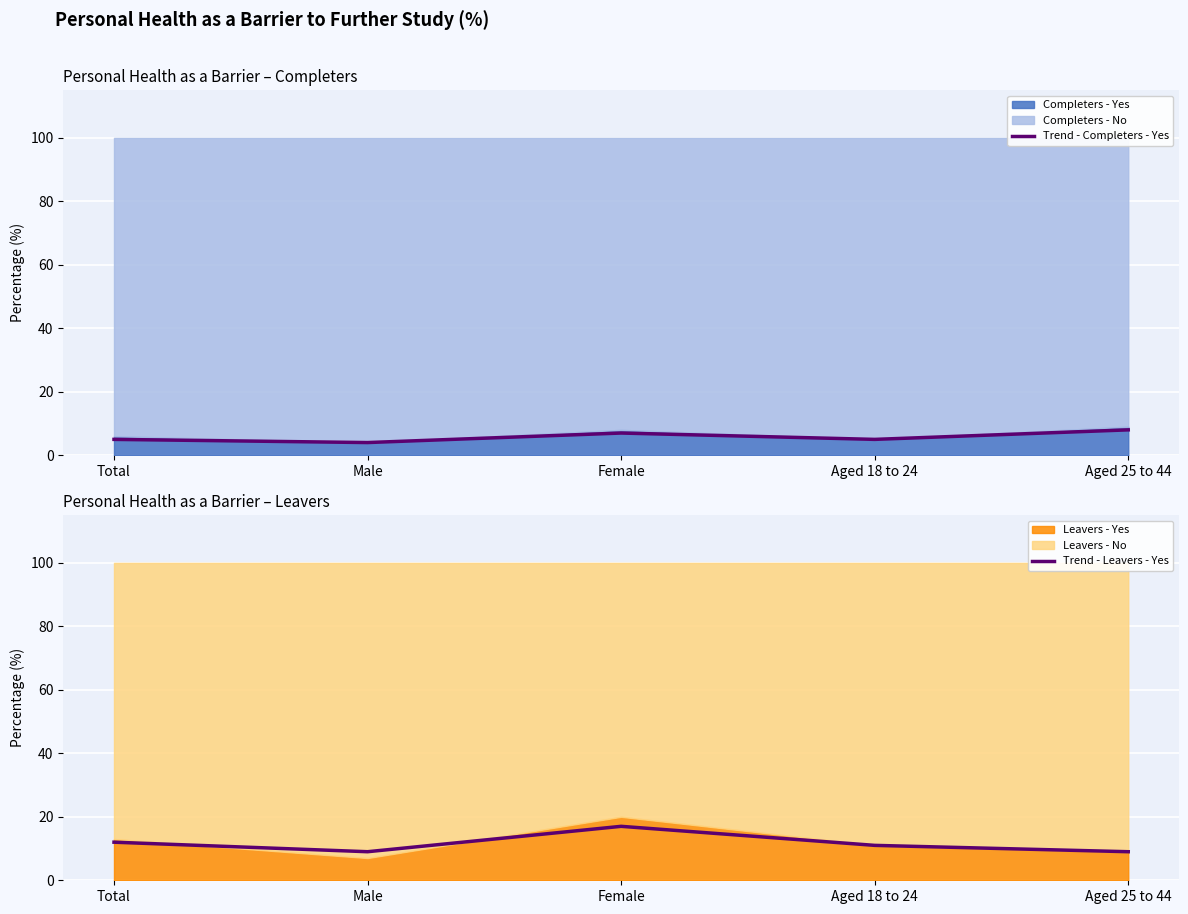

Where is Trend - Leavers - Yes nearest to the value 13?

Total